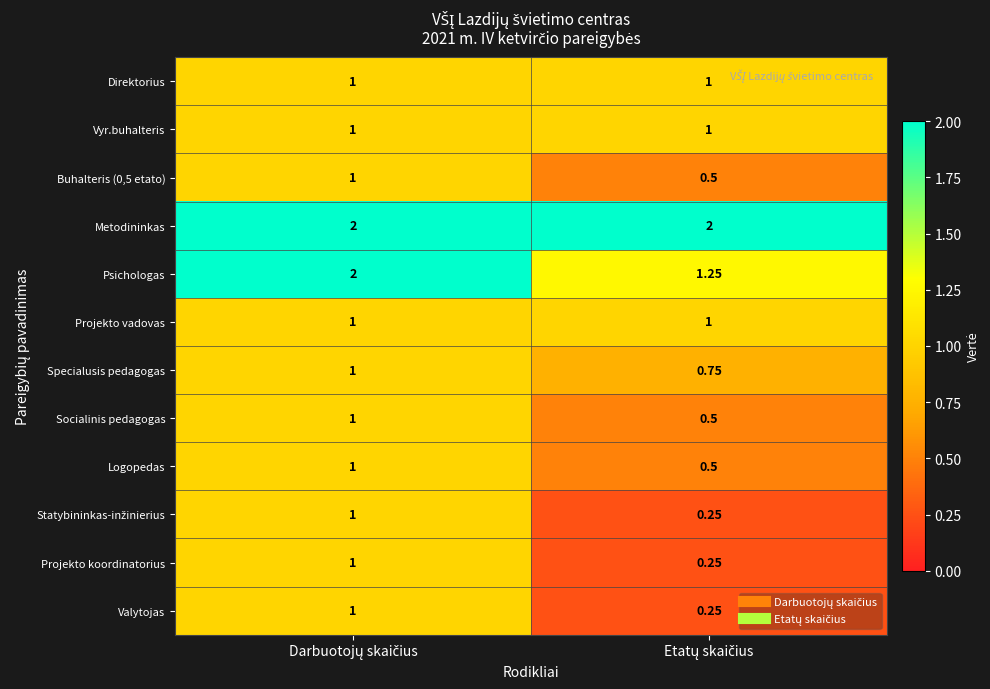

How many data points in Logopedas are less than 1?

1